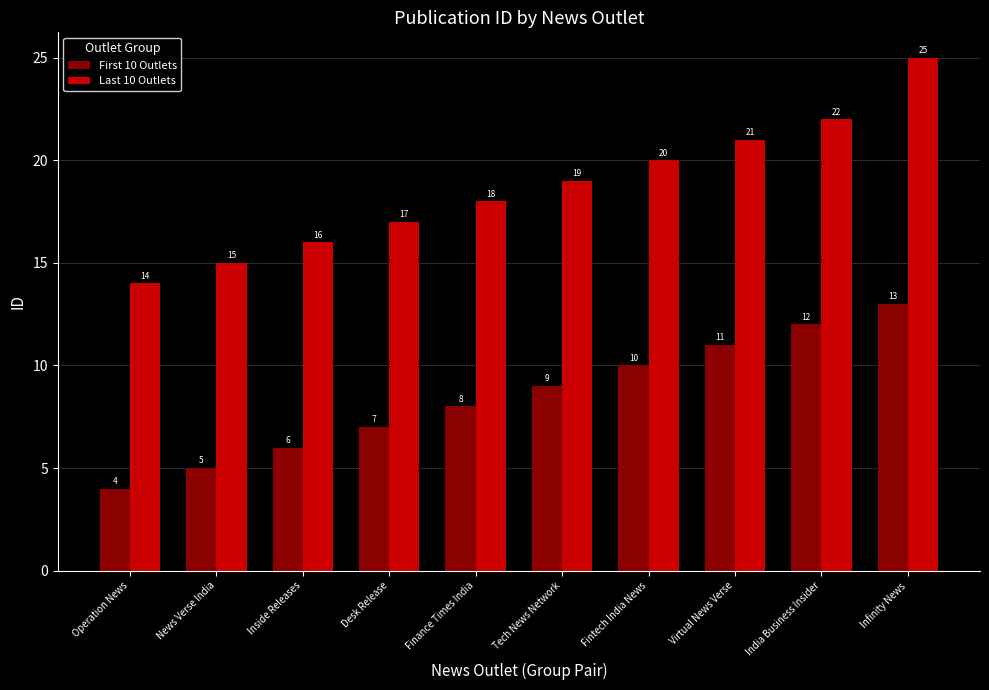

What is the label of the 10th bar from the left?

Infinity News